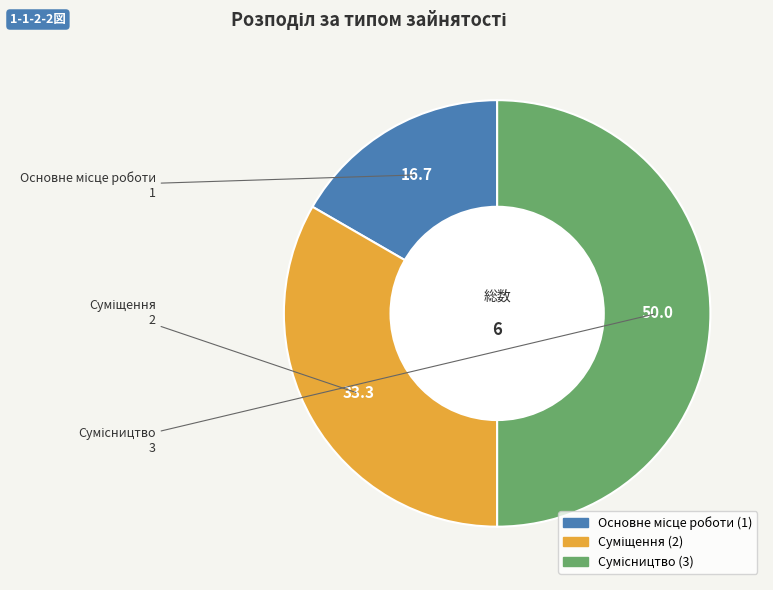

Count the number of slices in the pie.

3